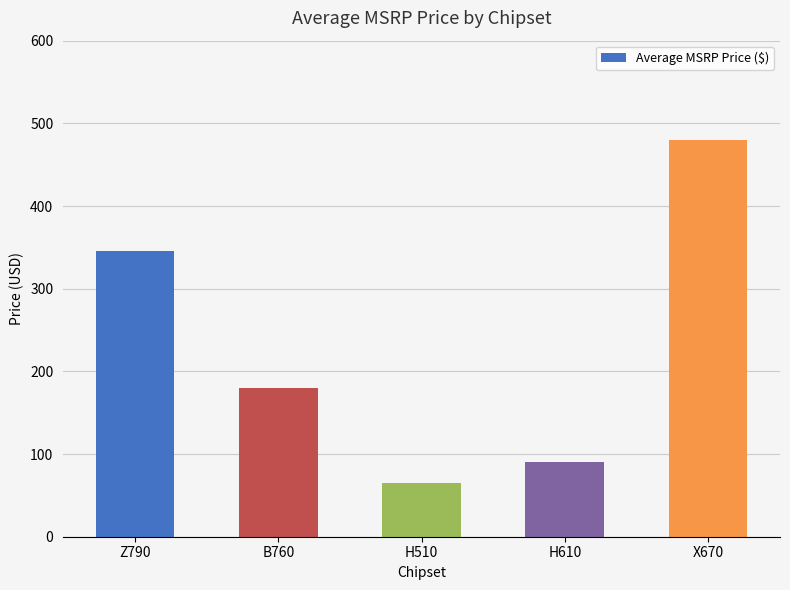

Rank the categories by value from highest to lowest.

X670, Z790, B760, H610, H510